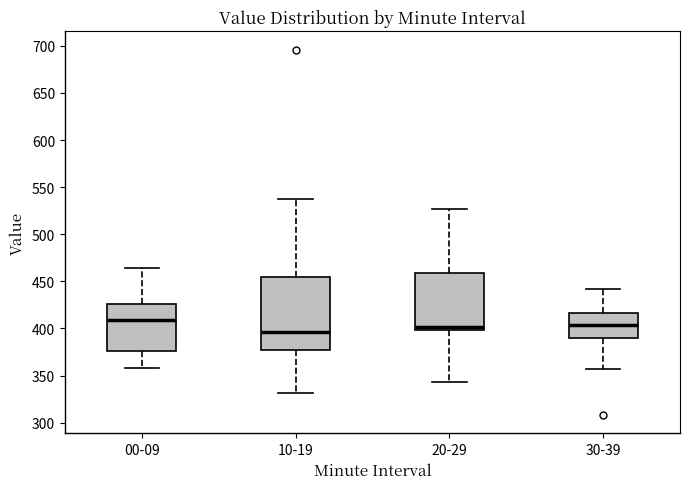

Reading left to right, transcribe this box plot: for each box, give where its median line is, the range the box spans, and where its two whiskers end, as read against the y-axis. The values are not printed on the chart, so give them approximately, as read against the axis.

00-09: median 410, box 375 to 425, whiskers 360 to 465
10-19: median 395, box 375 to 455, whiskers 330 to 535
20-29: median 400 (just above the box's lower edge), box 400 to 460, whiskers 345 to 525
30-39: median 405, box 390 to 415, whiskers 355 to 440